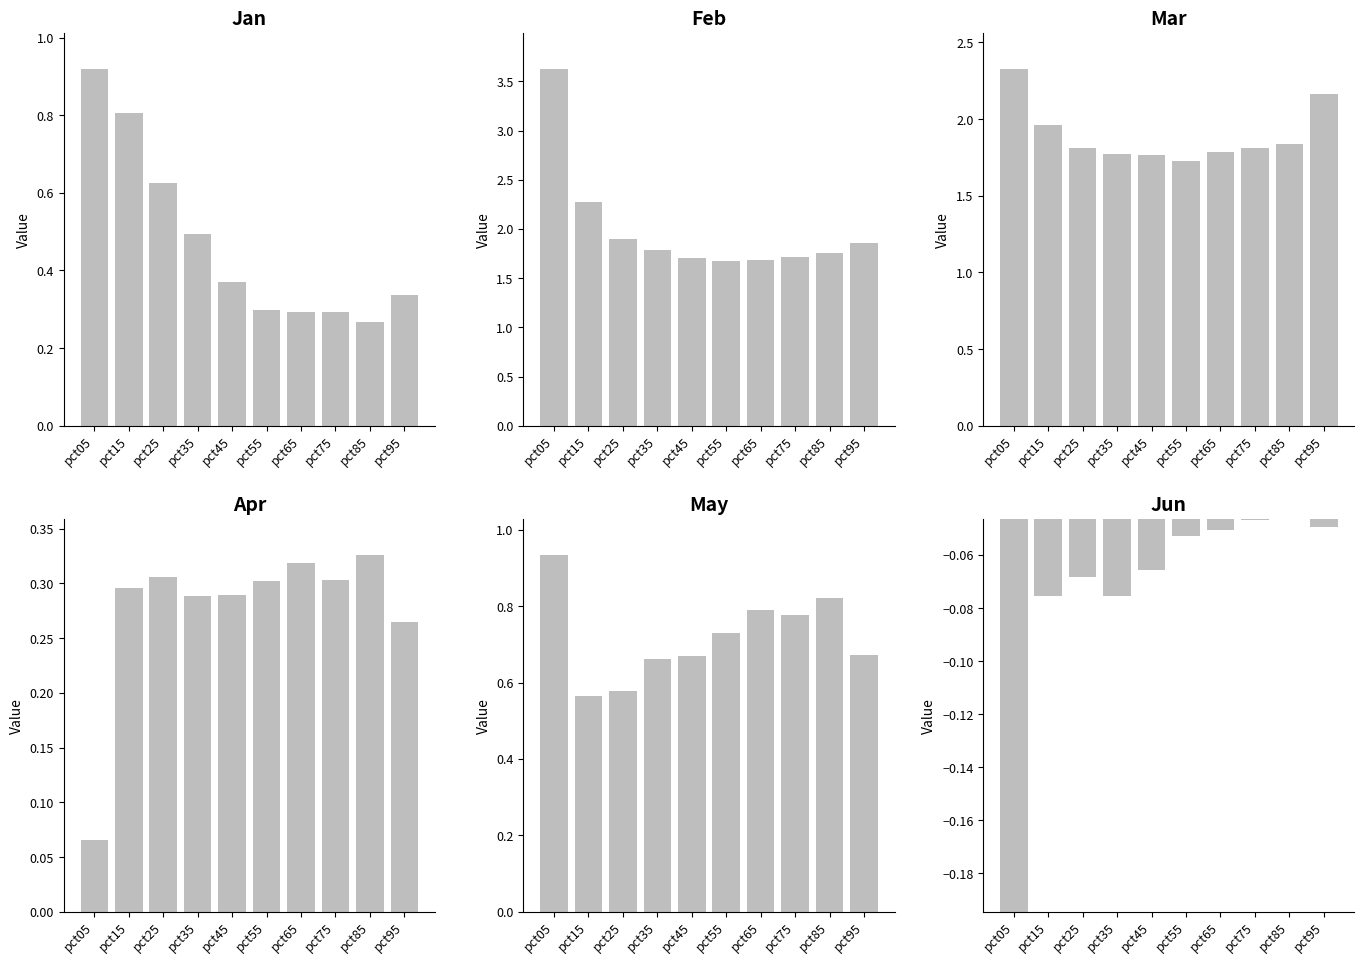

Reading right to left, transcribe all the data shown in this chart.

Jan: 0.3	0.3	0.3	0.3	0.3	0.4	0.5	0.6	0.8	0.9
Feb: 1.9	1.8	1.7	1.7	1.7	1.7	1.8	1.9	2.3	3.6
Mar: 2.2	1.8	1.8	1.8	1.7	1.8	1.8	1.8	2.0	2.3
Apr: 0.3	0.3	0.3	0.3	0.3	0.3	0.3	0.3	0.3	0.1
May: 0.7	0.8	0.8	0.8	0.7	0.7	0.7	0.6	0.6	0.9
Jun: -0.0	-0.0	-0.0	-0.1	-0.1	-0.1	-0.1	-0.1	-0.1	-0.2